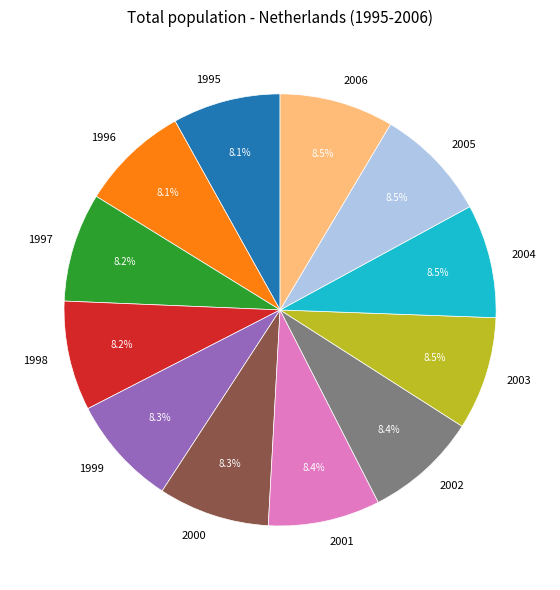

To the nearest percent, what is the average slice percentage?

8%